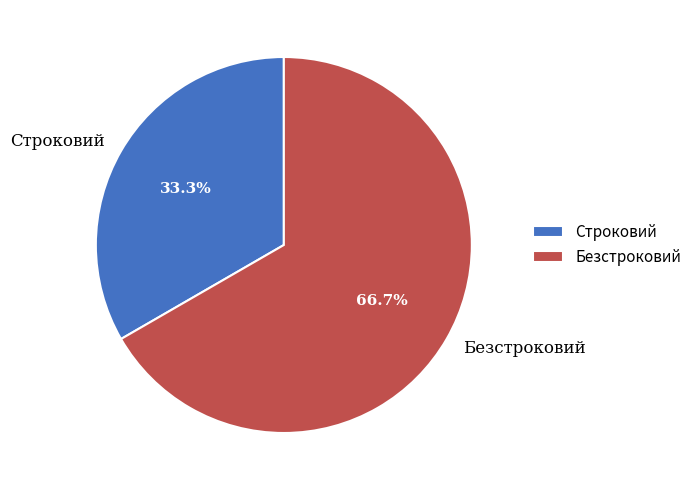

Which category has the biggest portion of the pie?

Безстроковий